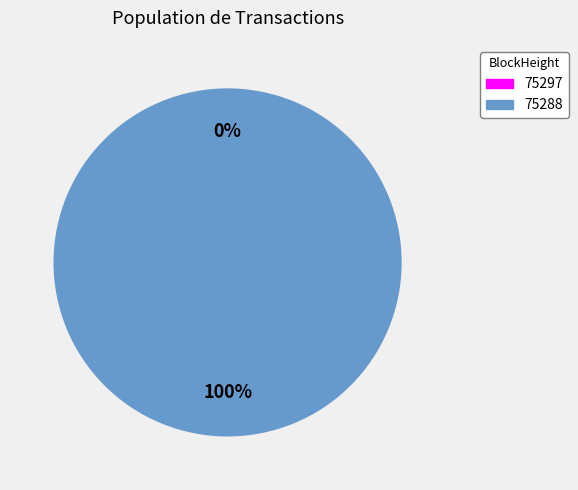

Is there any slice that represents more than half of the pie?

Yes